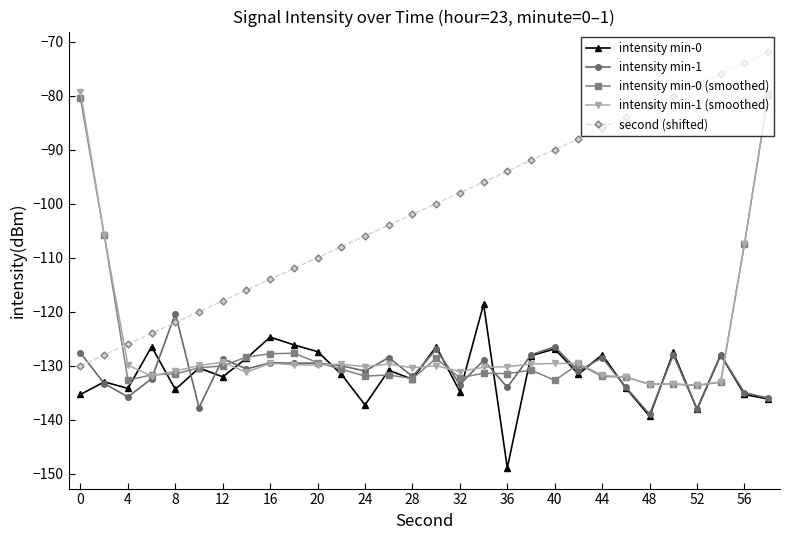

What is the value of the intensity min-1 (smoothed) point at the 17th from the left?

-131.1